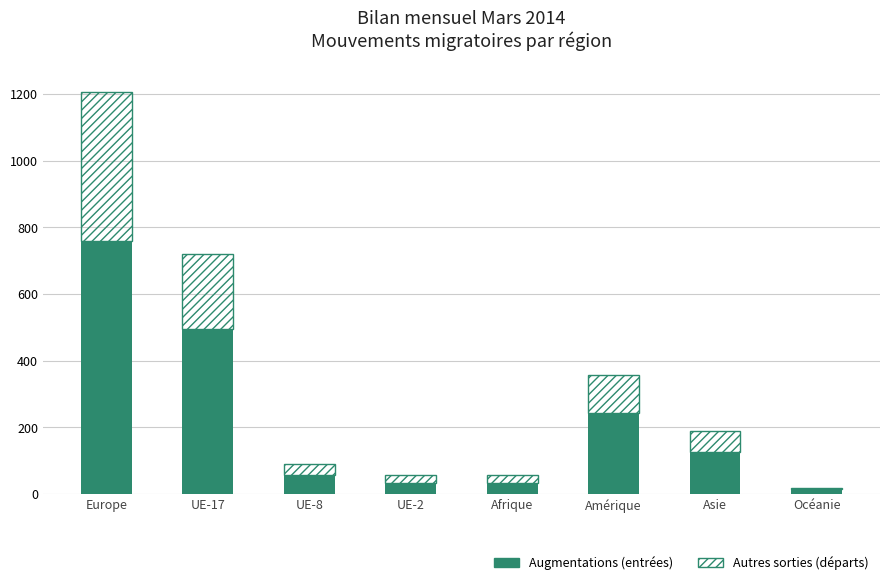

Reading right to left, transcribe the values for Augmentations (entrées).

Océanie=14	Asie=126	Amérique=244	Afrique=32	UE-2=32	UE-8=58	UE-17=496	Europe=758